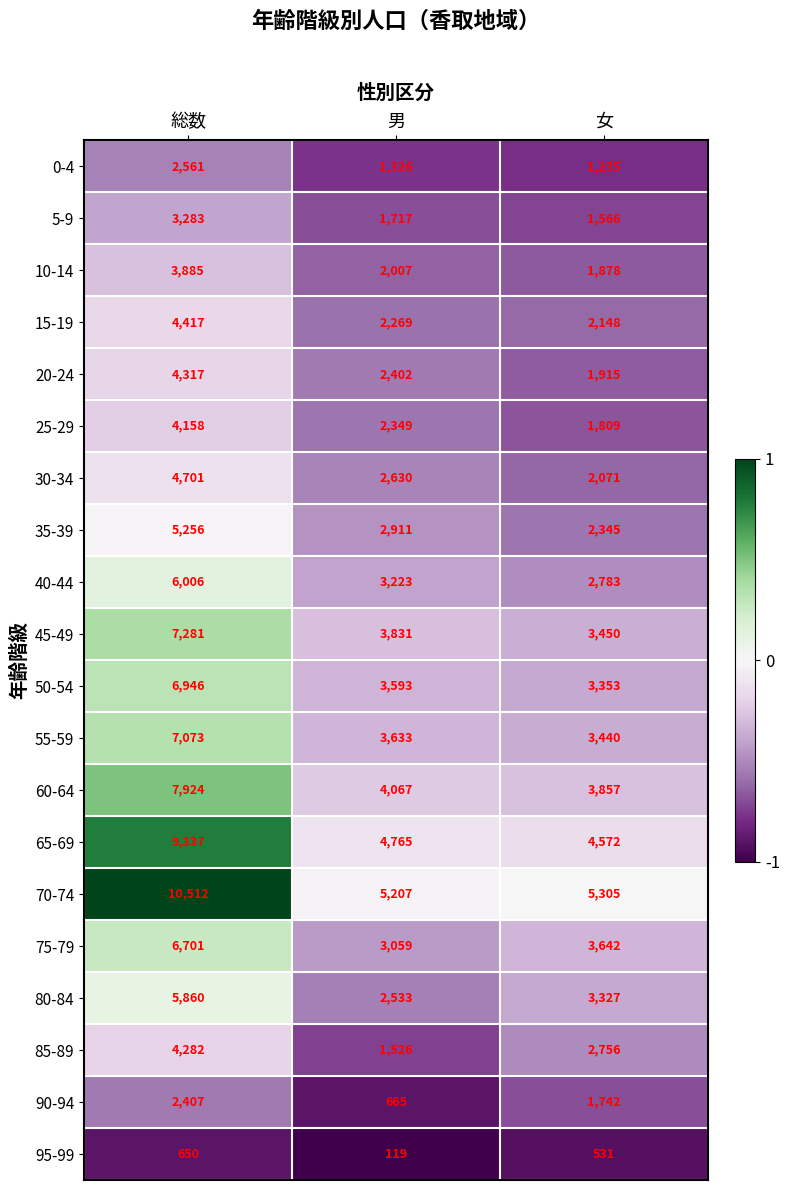

At which label does 15-19 reach its peak?

総数